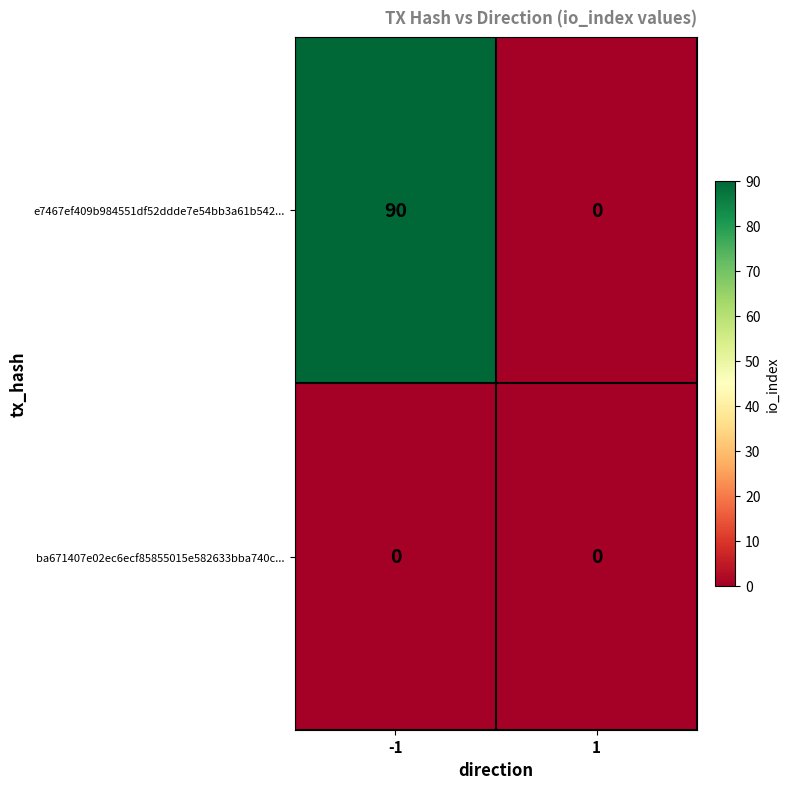

Which series has the largest total across all categories?

e7467ef409b984551df52ddde7e54bb3a61b542...